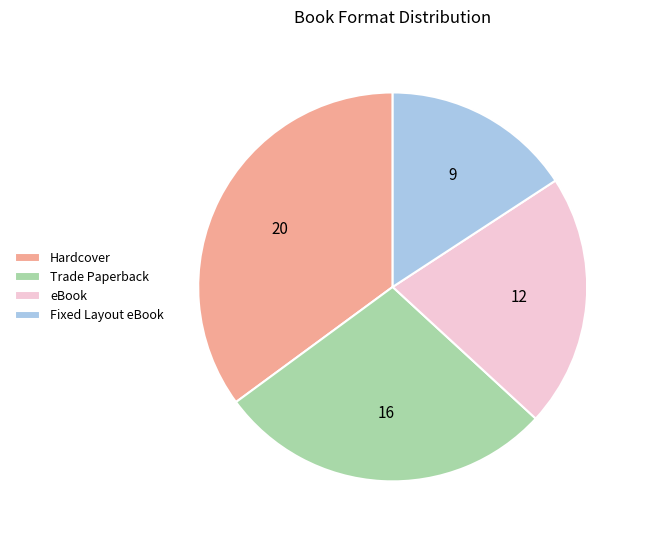

Is it true that Trade Paperback is 33% of the pie?

False